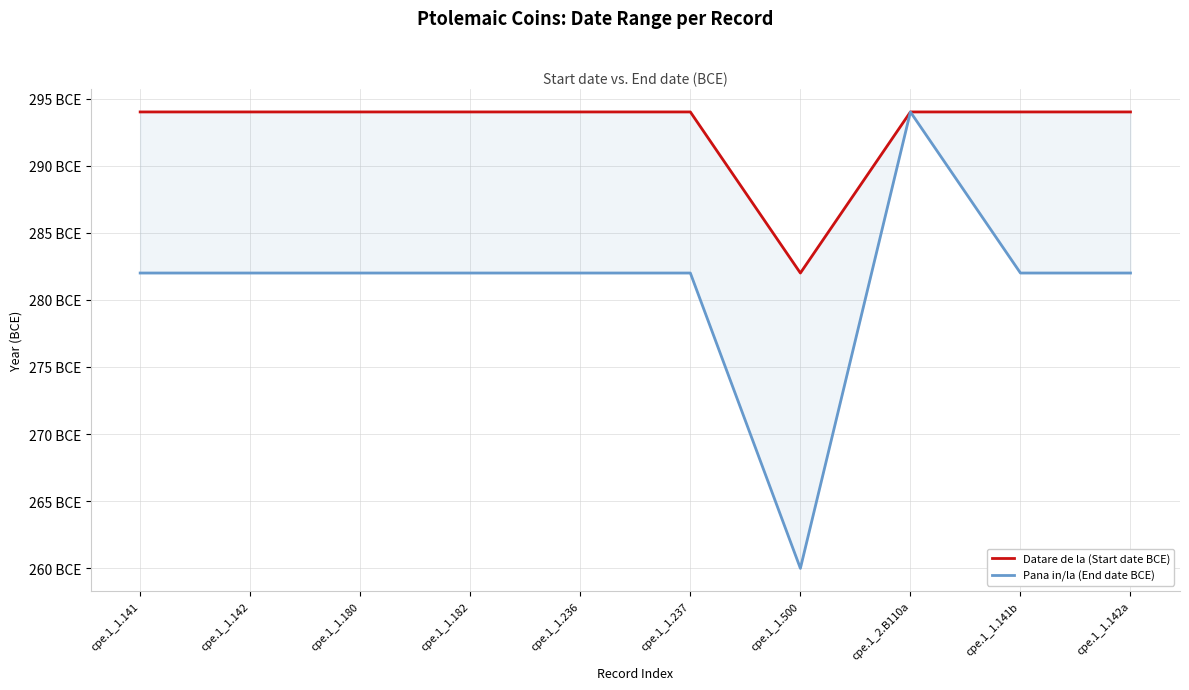

Which series has the widest spread of values?

Pana in/la (End date BCE)